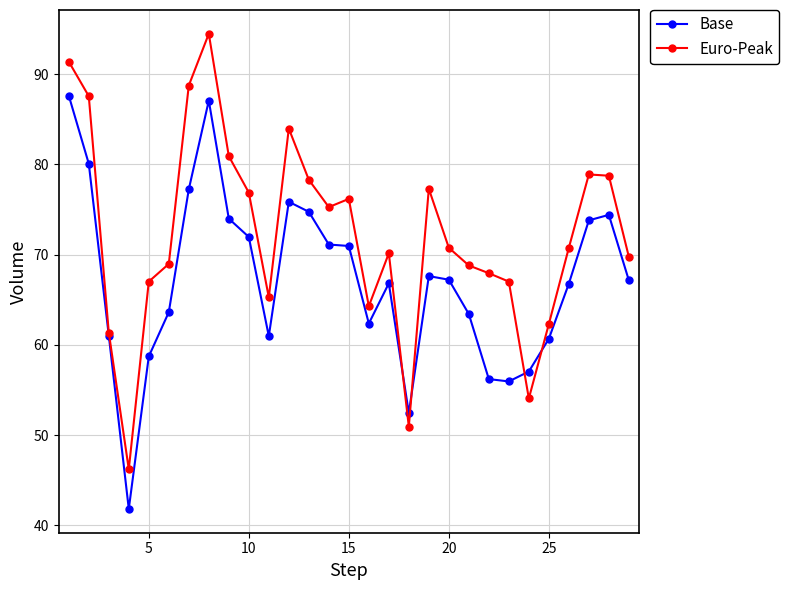

What is the greatest value displayed?

94.5